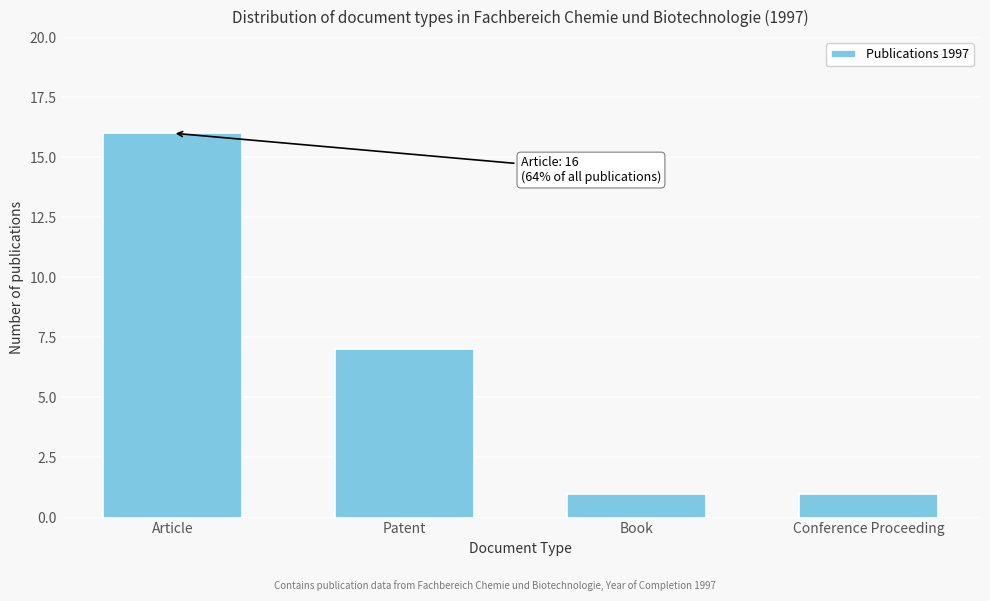

Reading right to left, transcribe all the data shown in this chart.

1	1	7	16